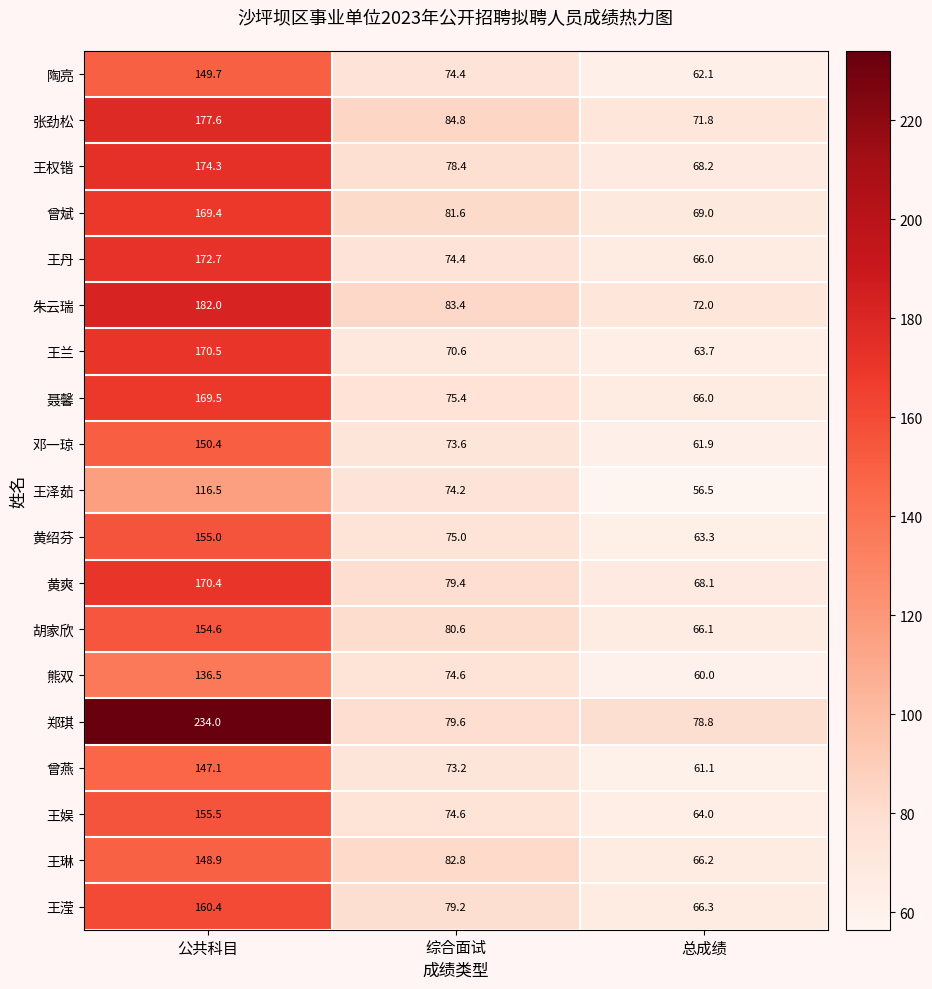

The 熊双 series shows 22.9 at 综合面试. True or false?

False